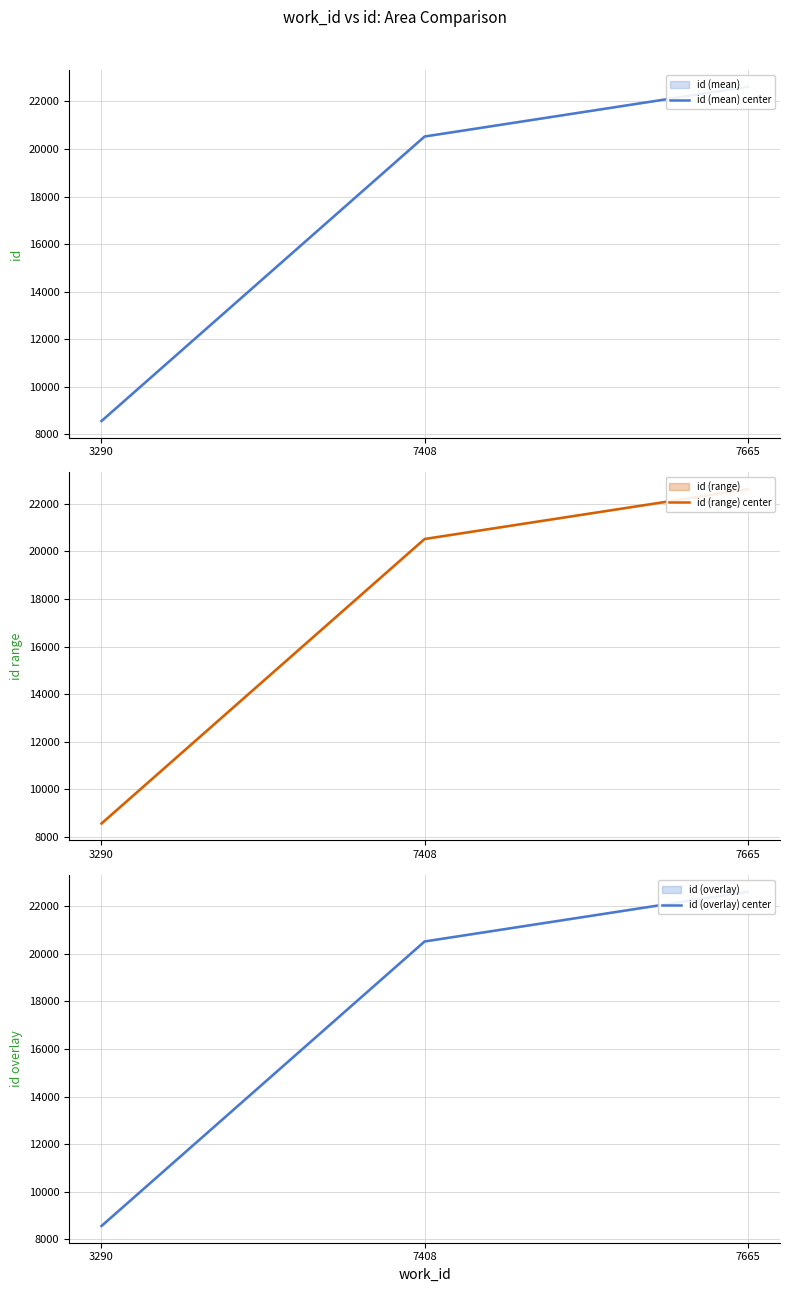

What is the lowest value of the id (overlay) center series?

8553.5